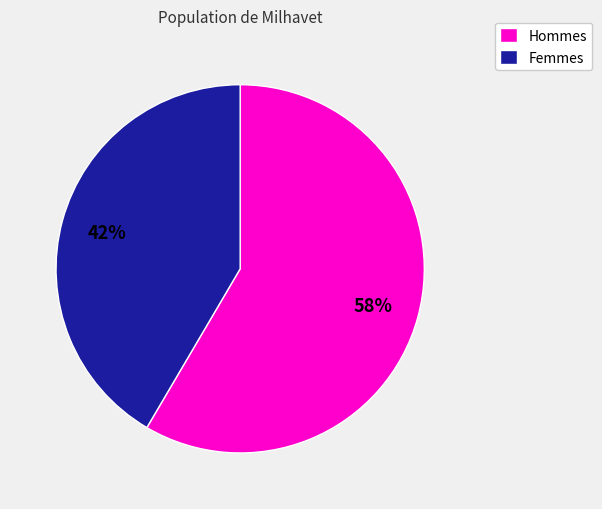

Is there a majority slice in this chart?

Yes